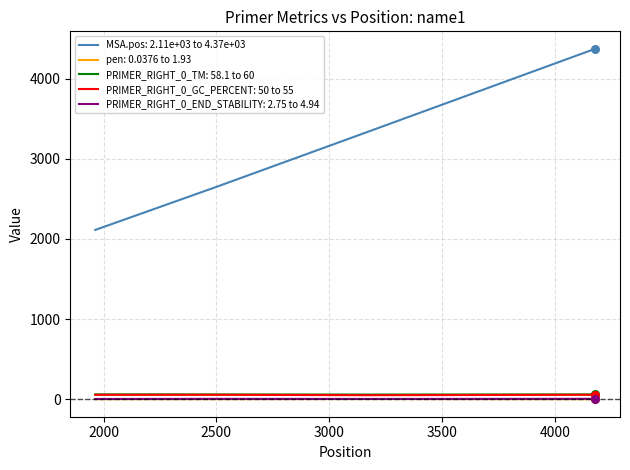

Which series has the largest total across all categories?

MSA.pos: 2.11e+03 to 4.37e+03